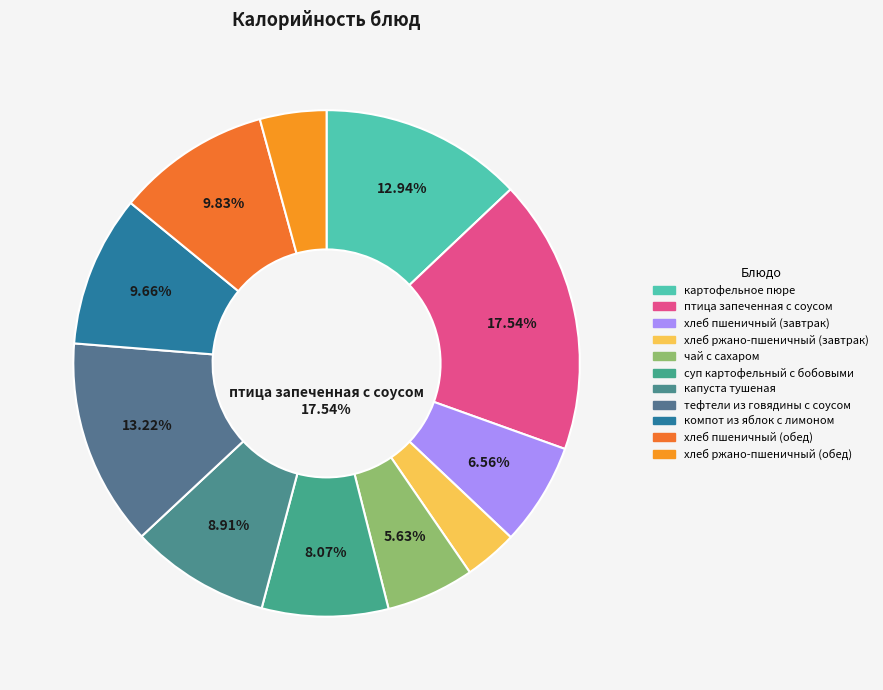

Is the sum of суп картофельный с бобовыми and компот из яблок с лимоном greater than half?

No